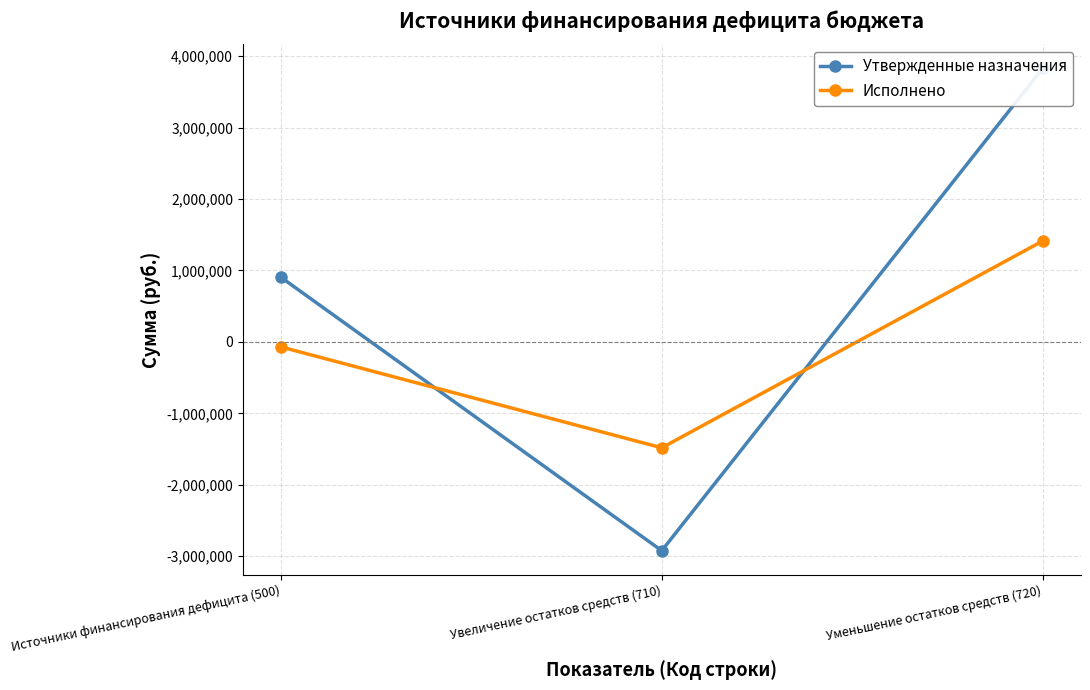

Which series changed the most between Источники финансирования дефицита (500) and Уменьшение остатков средств (720)?

Утвержденные назначения